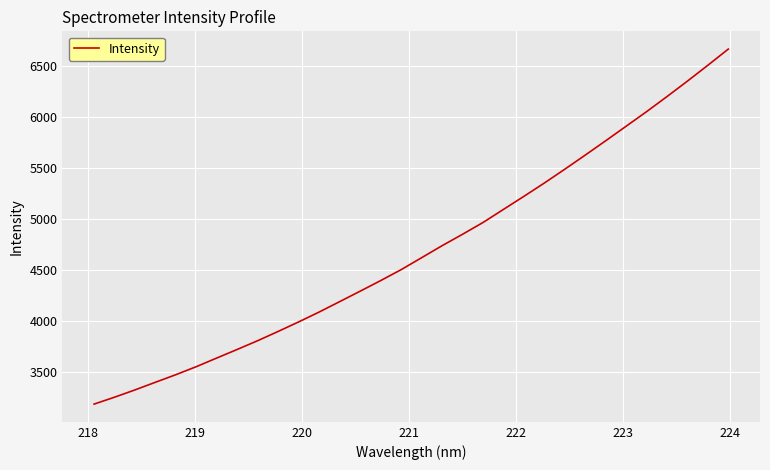

What is the greatest value displayed?

6662.7